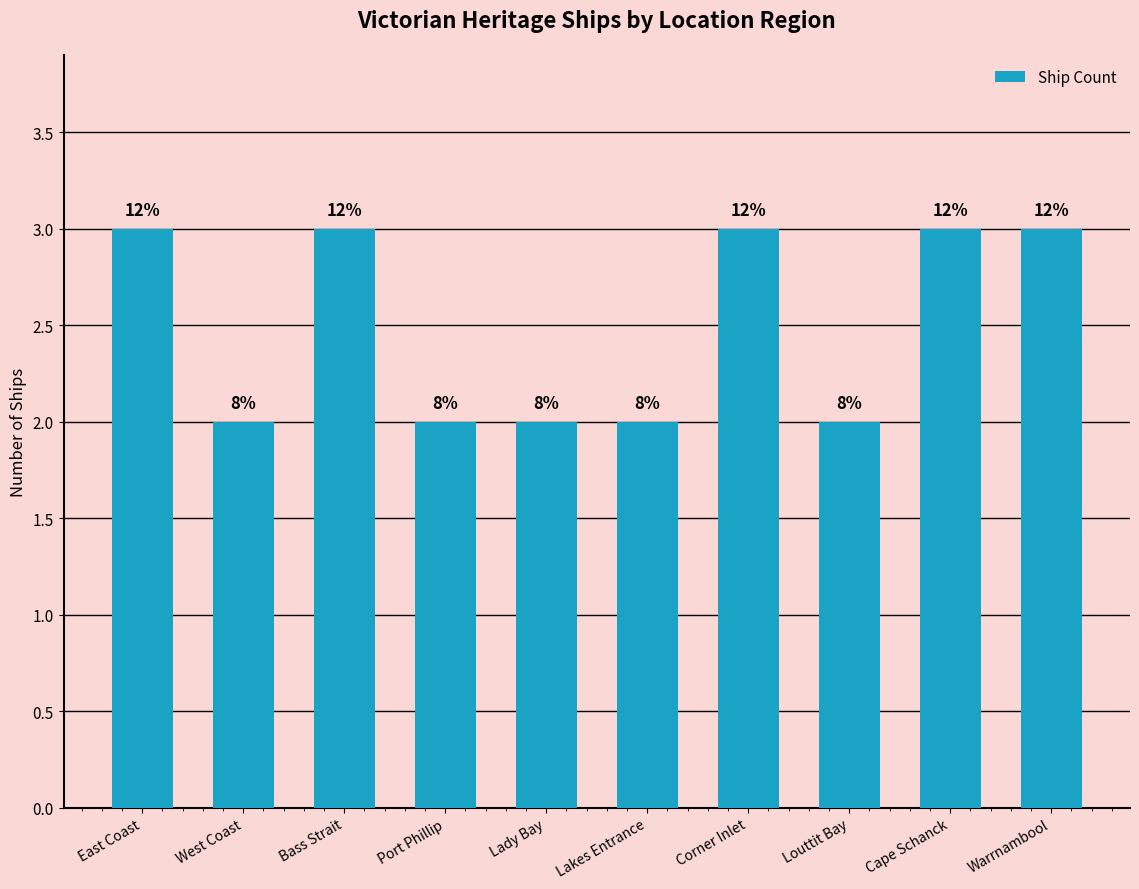

How many bars are there in total?

10